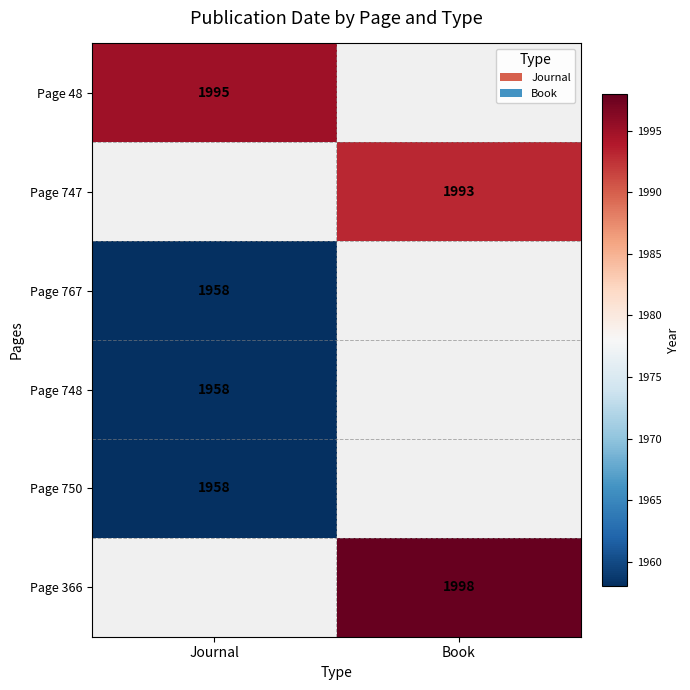

The Page 48 series shows 1995 at Journal. True or false?

True